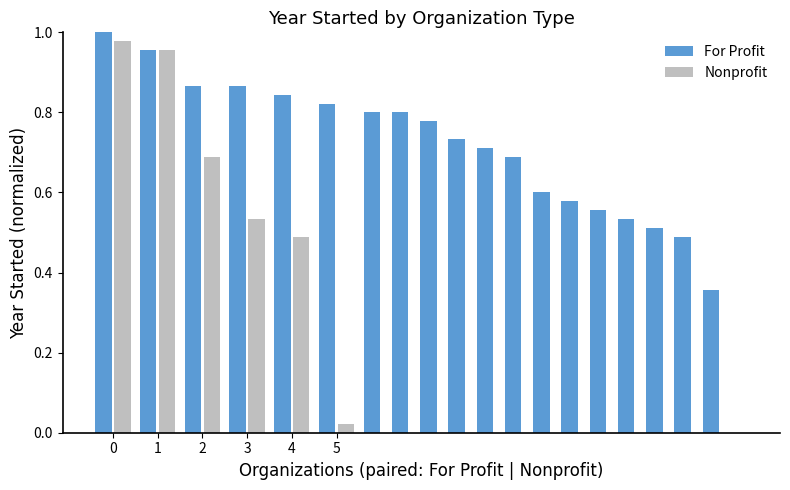

At which label does Nonprofit reach its minimum?

5